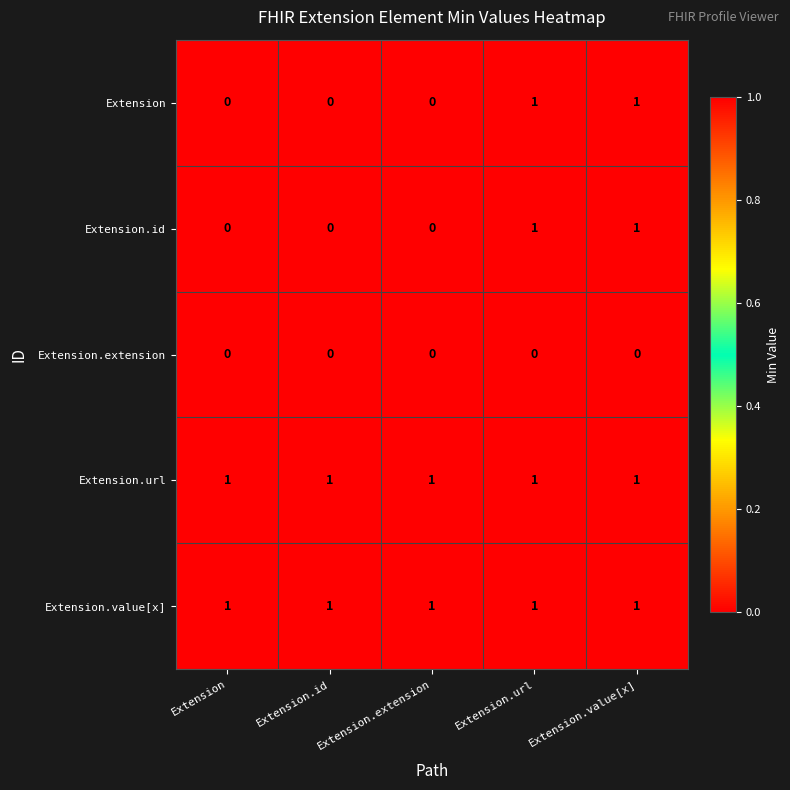

True or false: Extension.value[x] has a value of 1 at Extension.url.

True